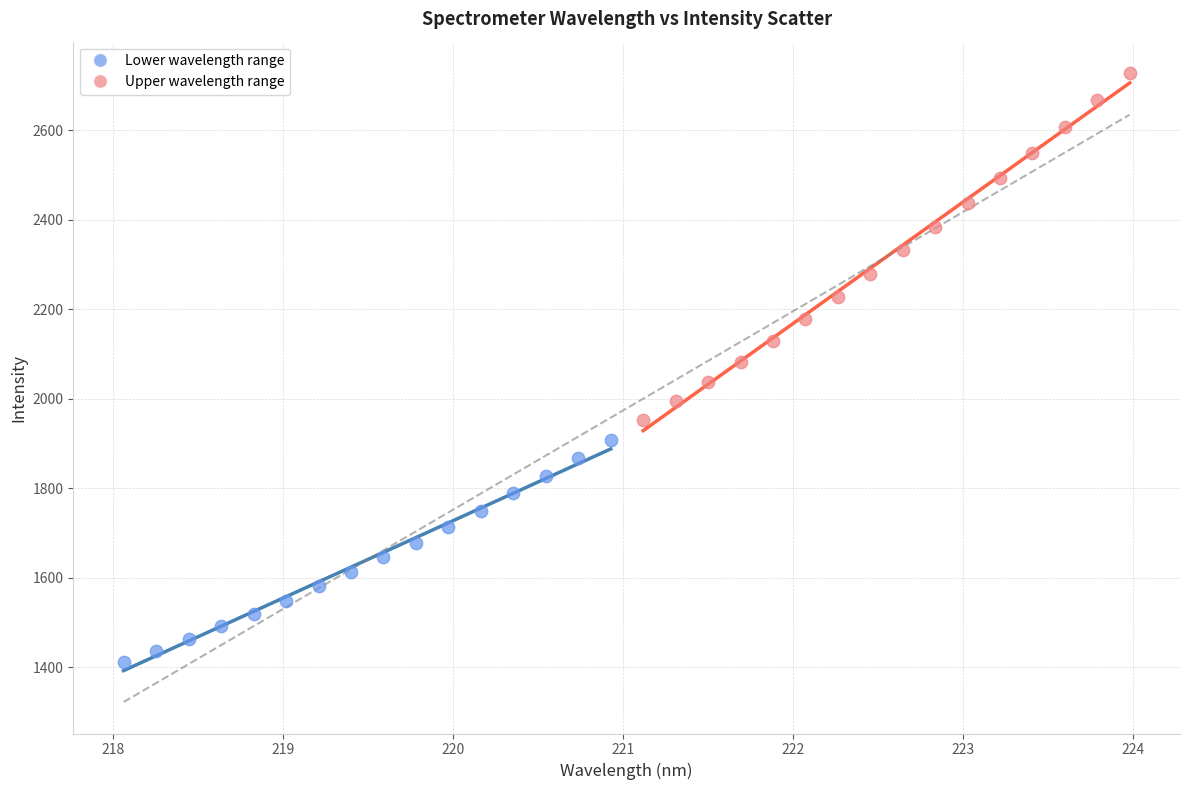

Which series has the widest spread of Y values?

Upper wavelength range